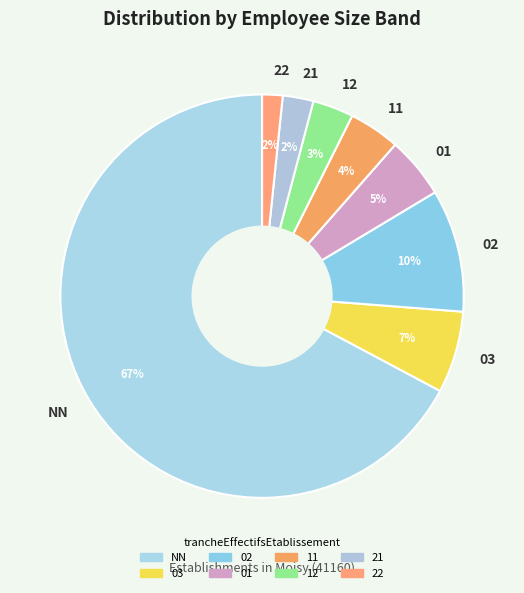

Which slice is the largest?

NN